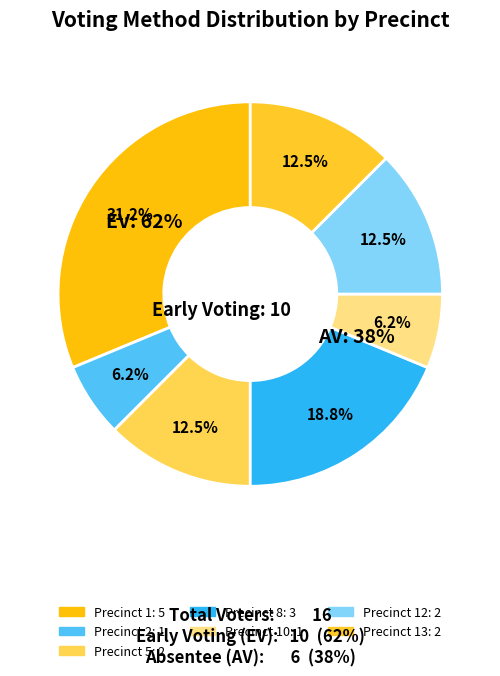

Does Precinct 1 represent more than half of the total?

No